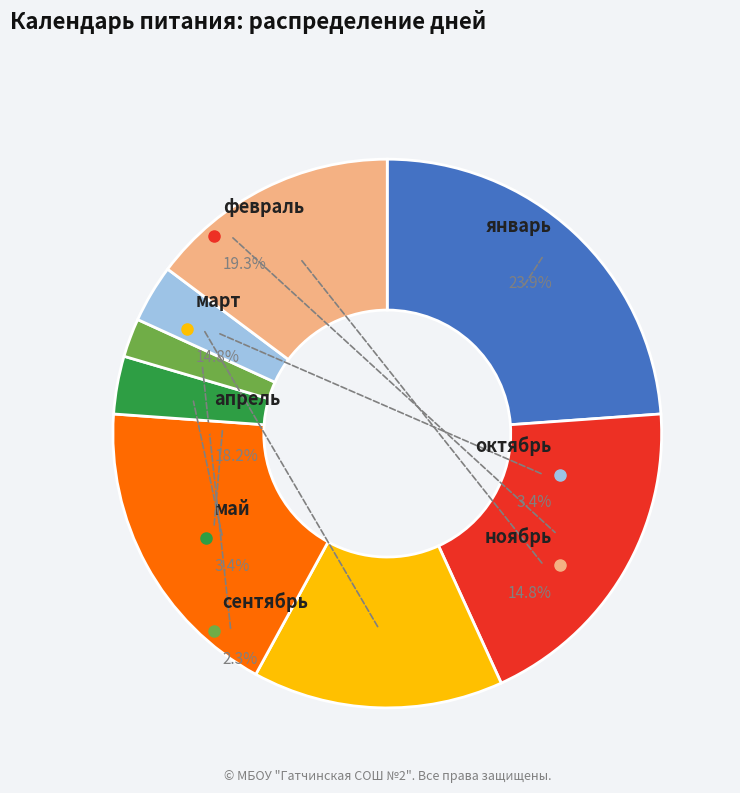

Is октябрь the majority of the pie?

No